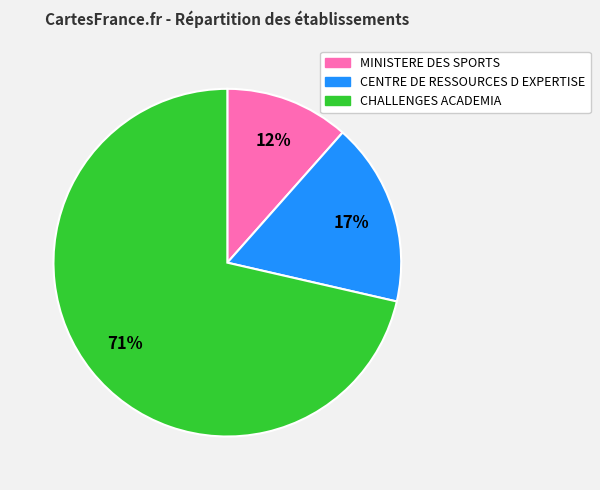

Between CHALLENGES ACADEMIA and CENTRE DE RESSOURCES D EXPERTISE, which is larger?

CHALLENGES ACADEMIA